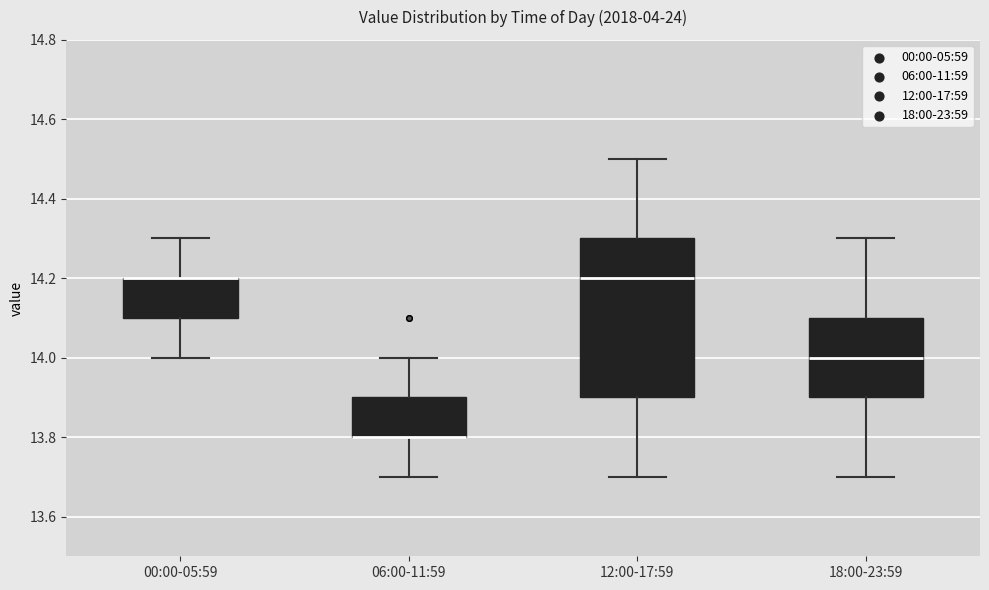

Reading left to right, transcribe this box plot: for each box, give where its median line is, the range the box spans, and where its two whiskers end, as read against the y-axis. The values are not printed on the chart, so give them approximately, as read against the axis.

00:00-05:59: median 14.2 (drawn on the box's upper edge), box 14.1 to 14.2, whiskers 14.0 to 14.3
06:00-11:59: median 13.8 (drawn on the box's lower edge), box 13.8 to 13.9, whiskers 13.7 to 14.0
12:00-17:59: median 14.2, box 13.9 to 14.3, whiskers 13.7 to 14.5
18:00-23:59: median 14.0, box 13.9 to 14.1, whiskers 13.7 to 14.3